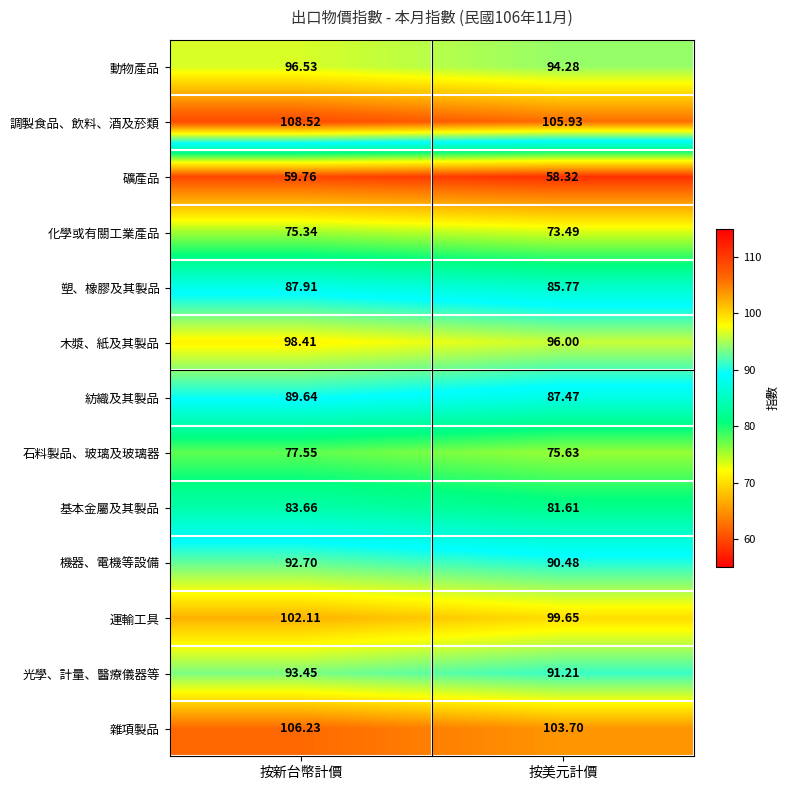

Which series changed the most between 按新台幣計價 and 按美元計價?

調製食品、飲料、酒及菸類